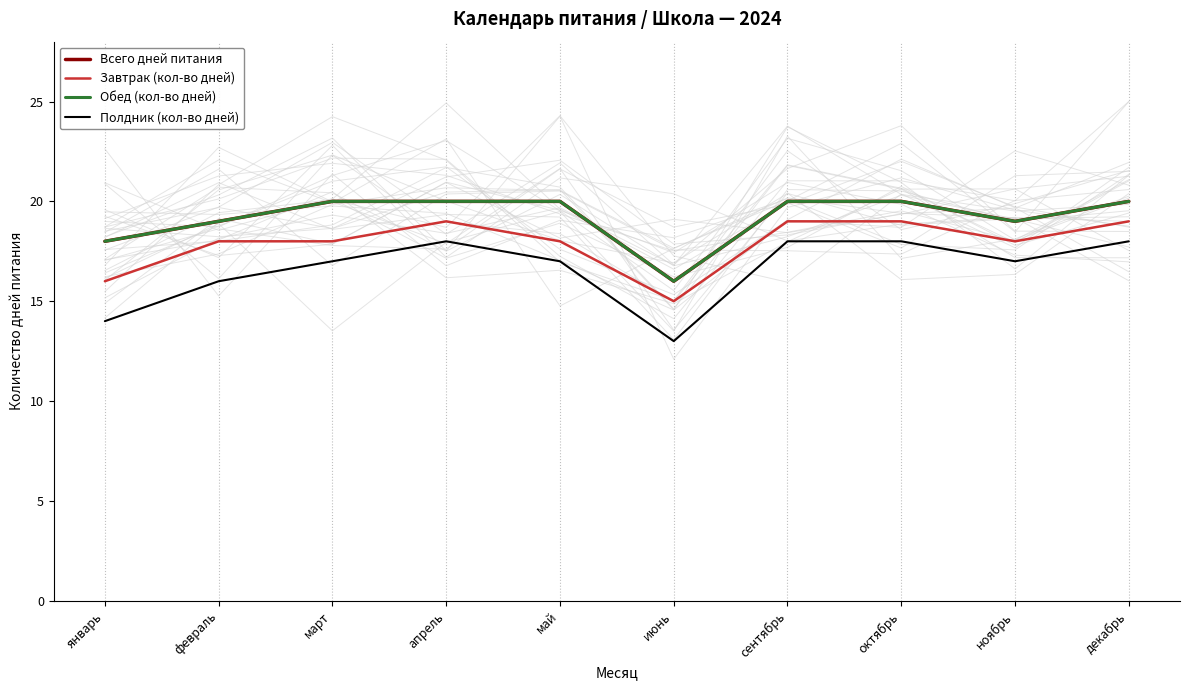

At which category does Обед (кол-во дней) reach its first local valley?

июнь